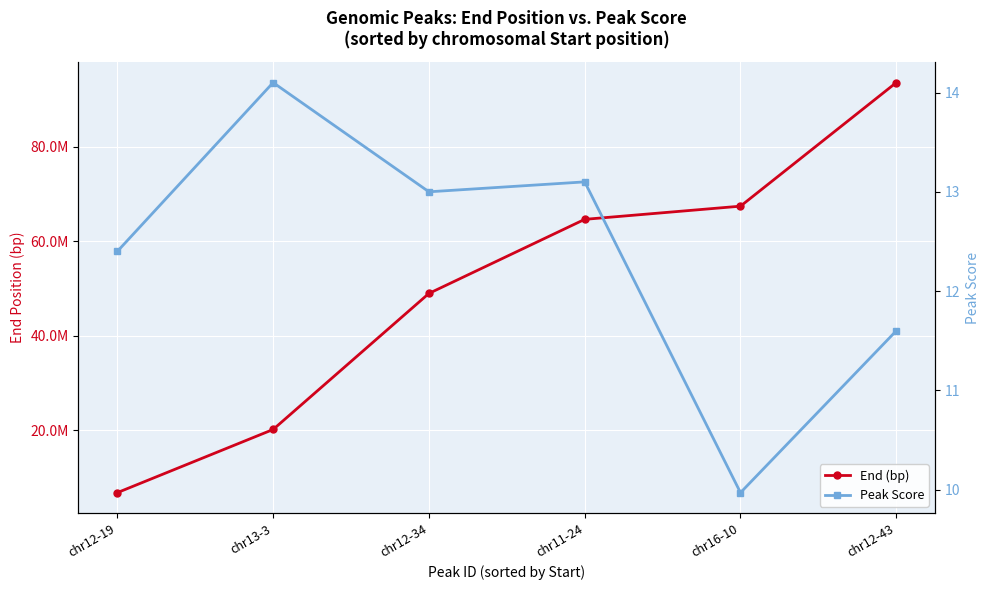

What is the average value of the Peak Score series?

12.4